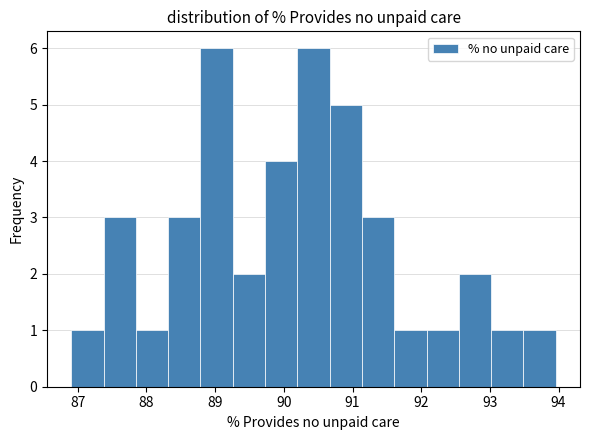

Reading left to right, transcribe this chart: for each bar, give the range it covers on the x-axis and its height. Neither the bar edges nor the heights are printed on the chart, so give them approximately, as read against the axes.

86.9 to 87.4: 1
87.4 to 87.8: 3
87.8 to 88.3: 1
88.3 to 88.8: 3
88.8 to 89.3: 6
89.3 to 89.7: 2
89.7 to 90.2: 4
90.2 to 90.7: 6
90.7 to 91.1: 5
91.1 to 91.6: 3
91.6 to 92.1: 1
92.1 to 92.5: 1
92.5 to 93.0: 2
93.0 to 93.5: 1
93.5 to 94.0: 1